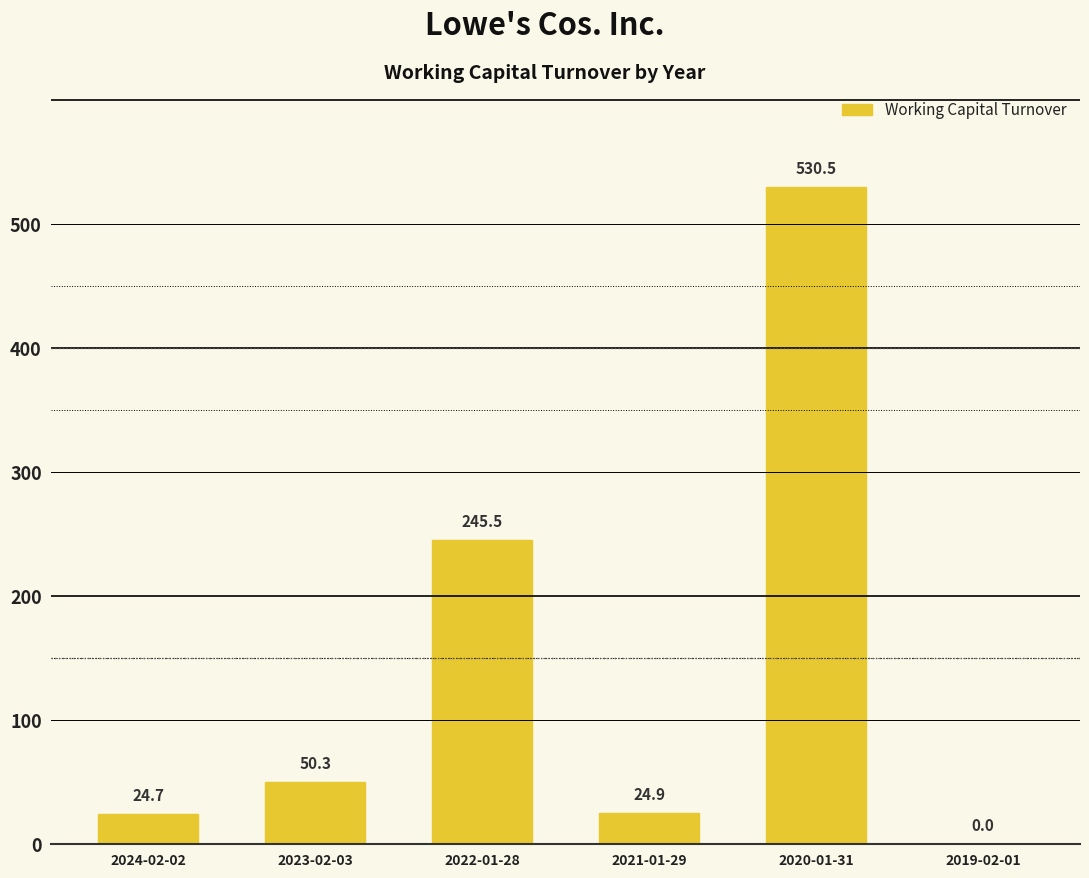

Reading left to right, extract all data points from this chart.

2024-02-02=24.7	2023-02-03=50.3	2022-01-28=245.5	2021-01-29=24.9	2020-01-31=530.5	2019-02-01=0.0